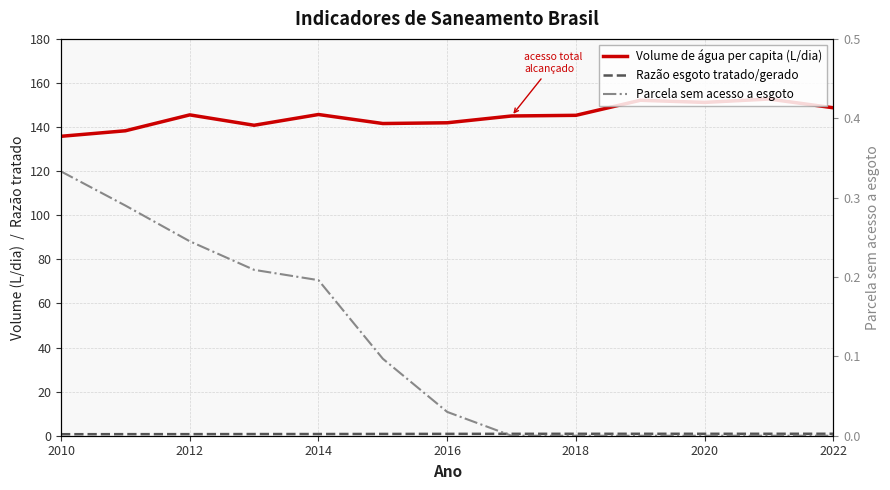

Reading left to right, list all the values displayed in this chart.

Volume de água per capita (L/dia): 135.8	138.3	145.5	140.8	145.7	141.6	141.9	145.0	145.3	152.2	151.2	152.7	148.8
Razão esgoto tratado/gerado: 0.7	0.7	0.7	0.8	0.8	0.8	0.8	0.9	0.9	0.9	0.9	0.9	0.9
Parcela sem acesso a esgoto: 0.3	0.3	0.2	0.2	0.2	0.1	0.0	0.0	0.0	0.0	0.0	0.0	0.0